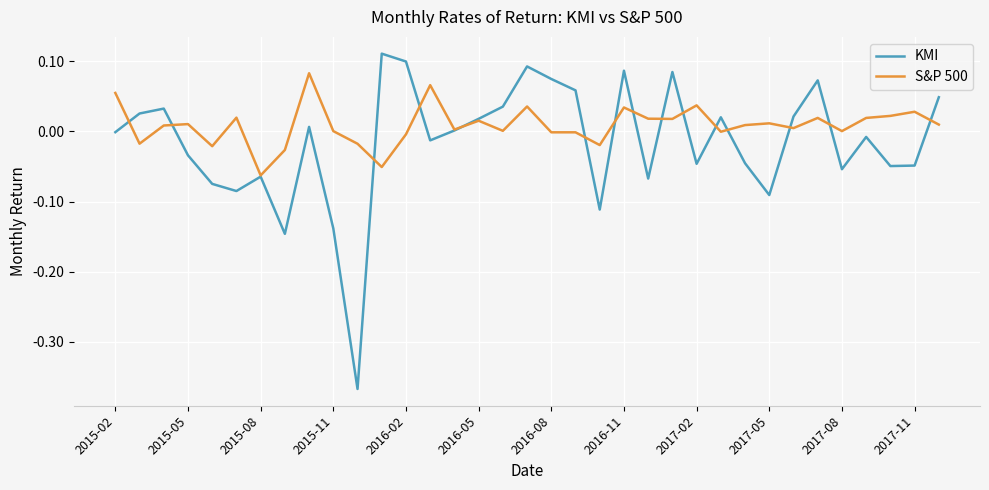

Which series has the widest spread of values?

KMI